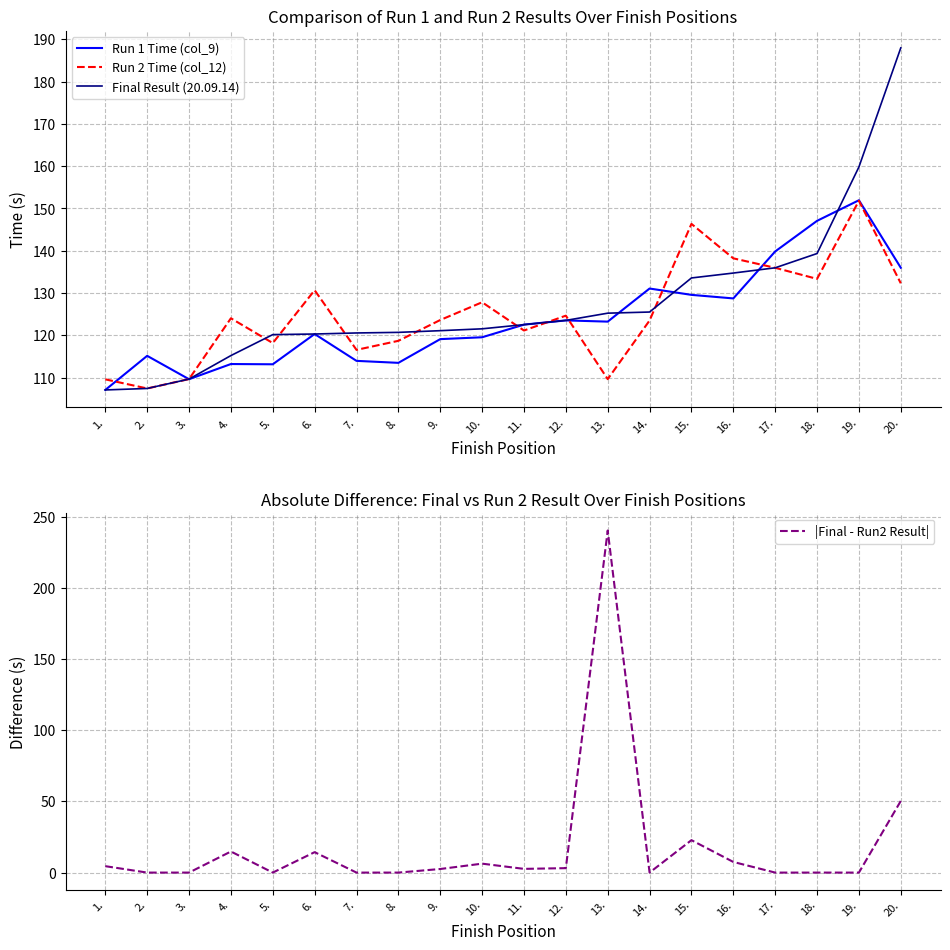

How many lines are shown in the chart?

4